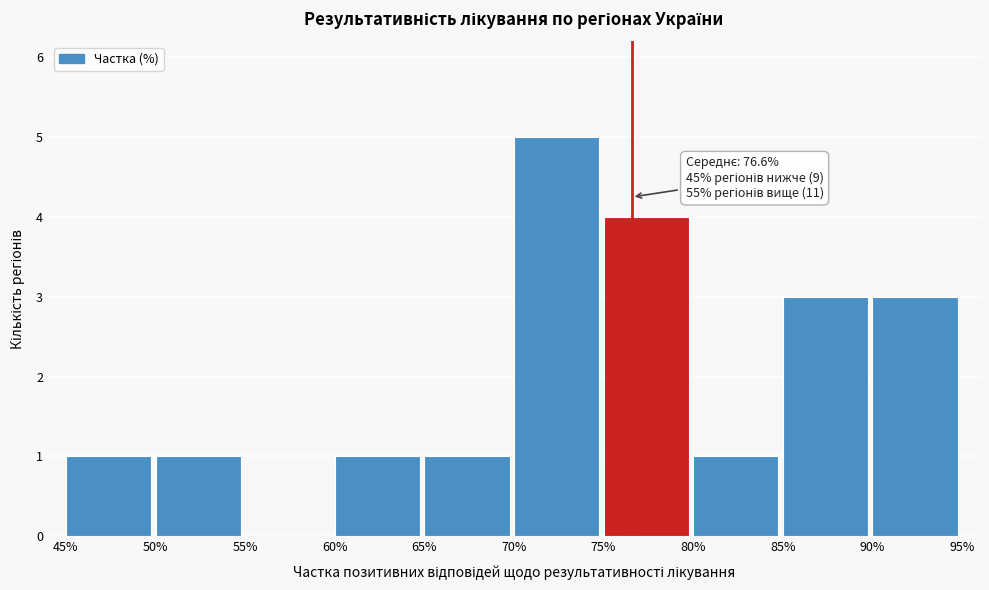

Reading right to left, list all the values displayed in this chart.

90%=3	85%=3	80%=1	75%=4	70%=5	65%=1	60%=1	55%=0	50%=1	45%=1